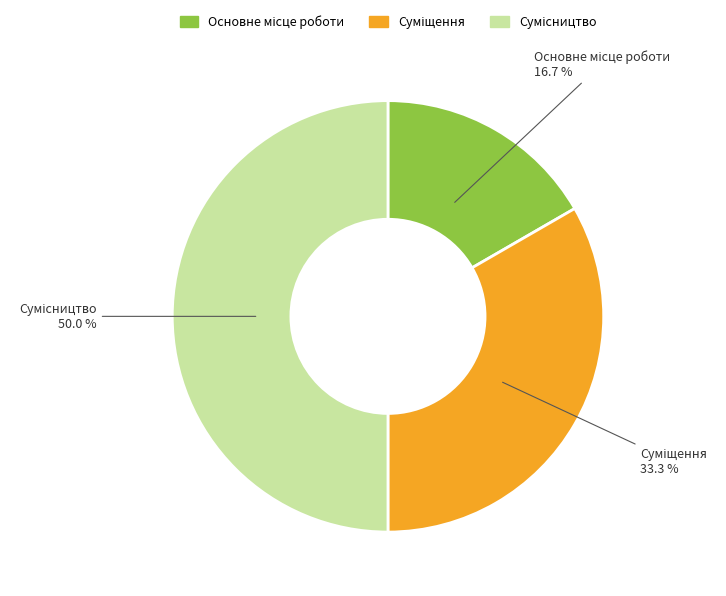

How many segments does this pie chart have?

3